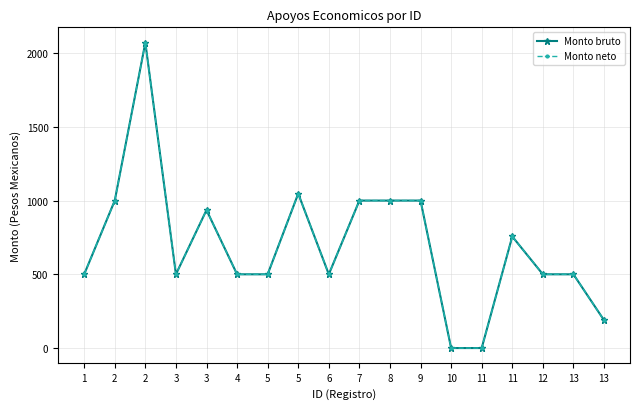

What is the maximum value for Monto bruto?

2071.1